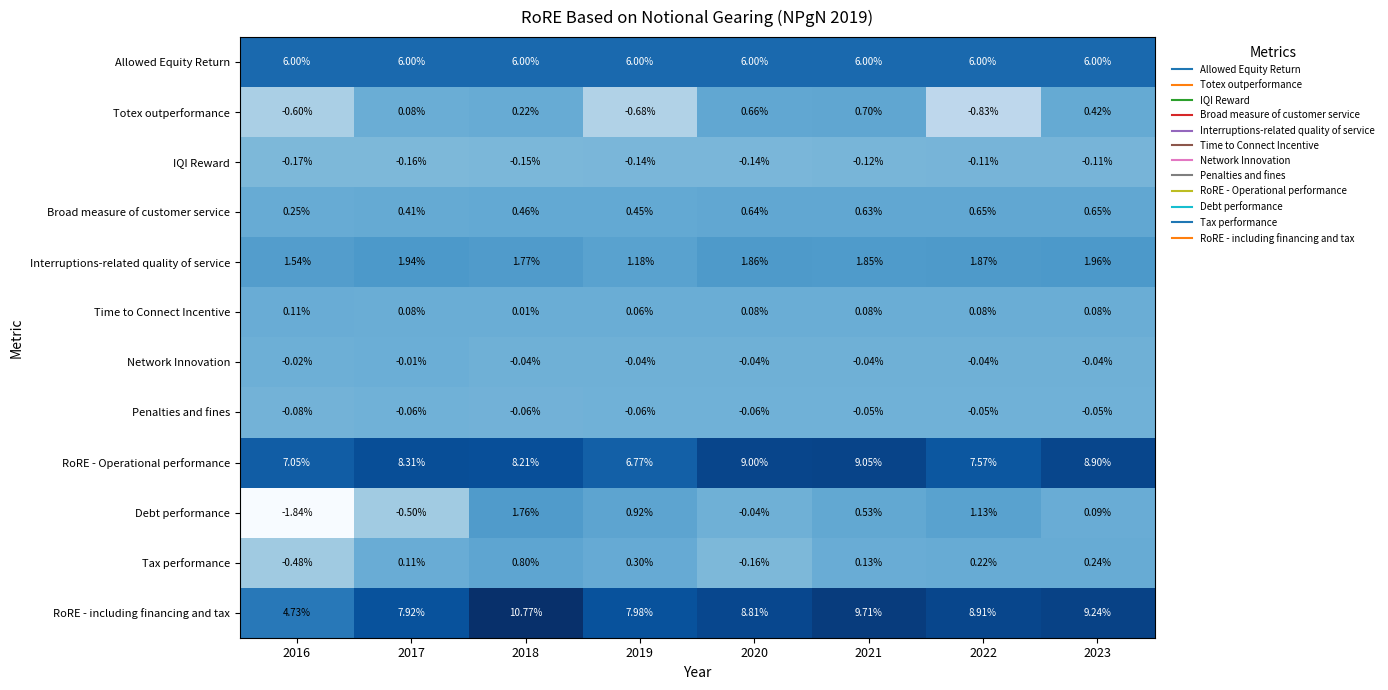

At 2021, list the series in order from smallest to largest.

IQI Reward, Penalties and fines, Network Innovation, Time to Connect Incentive, Tax performance, Debt performance, Broad measure of customer service, Totex outperformance, Interruptions-related quality of service, Allowed Equity Return, RoRE - Operational performance, RoRE - including financing and tax